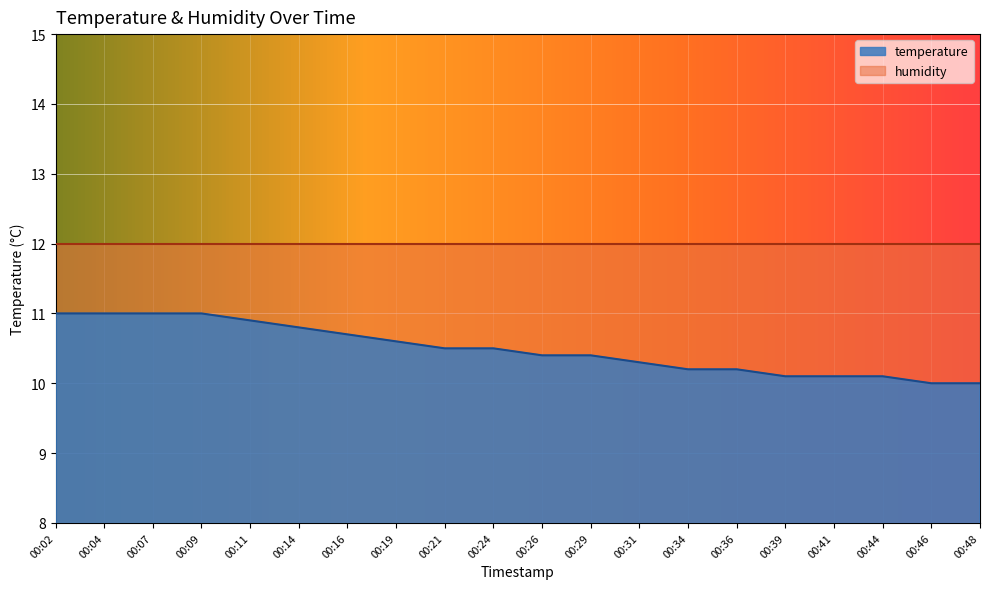

What is the change in value from 00:14 to 00:39?

-0.7